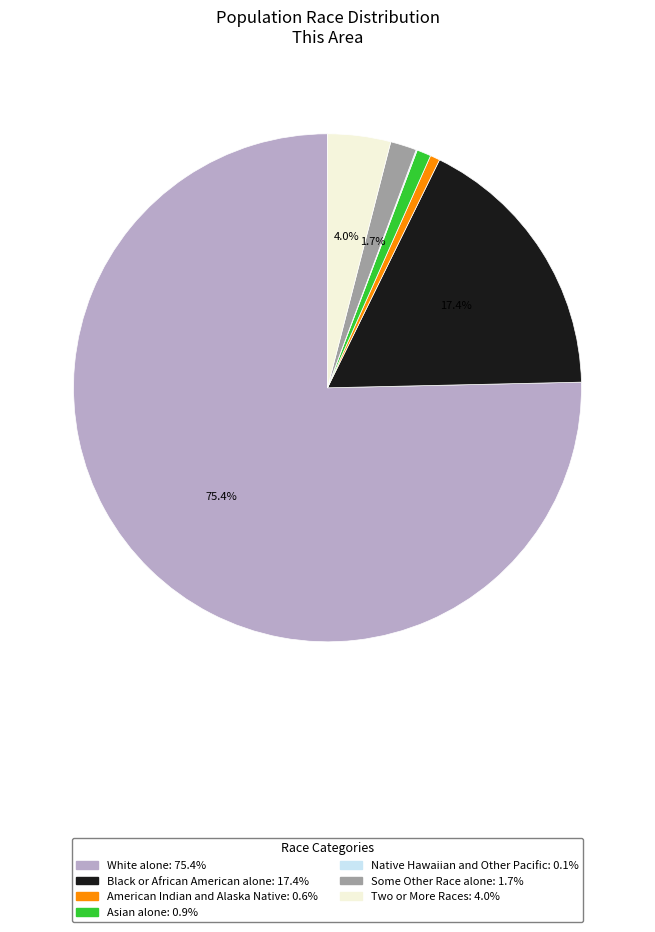

Which has a higher value, Some Other Race alone or White alone?

White alone